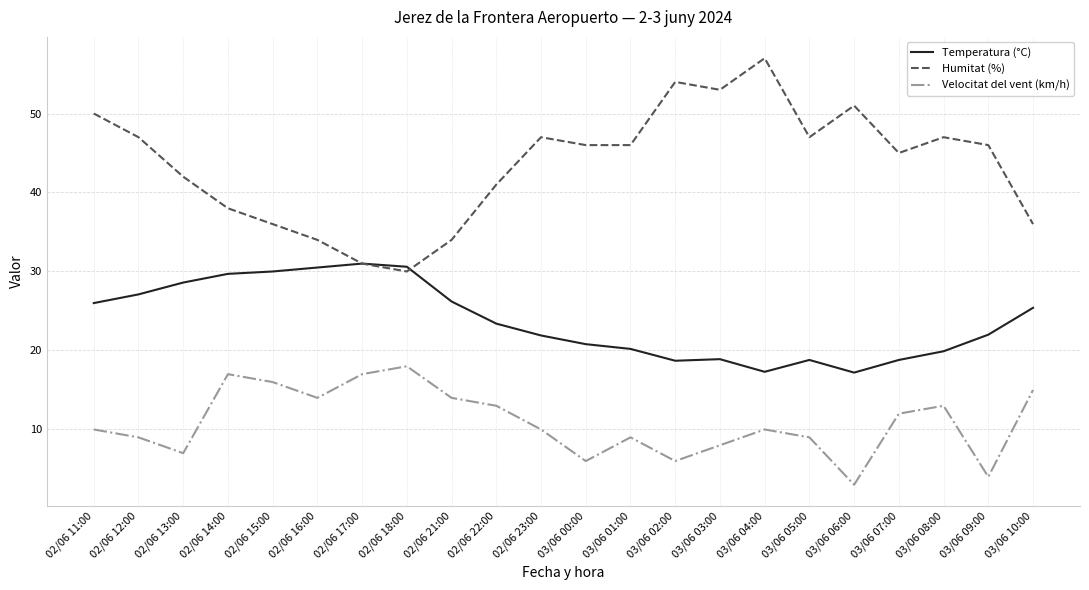

List the series in order of their overall mean, highest first.

Humitat (%), Temperatura (°C), Velocitat del vent (km/h)